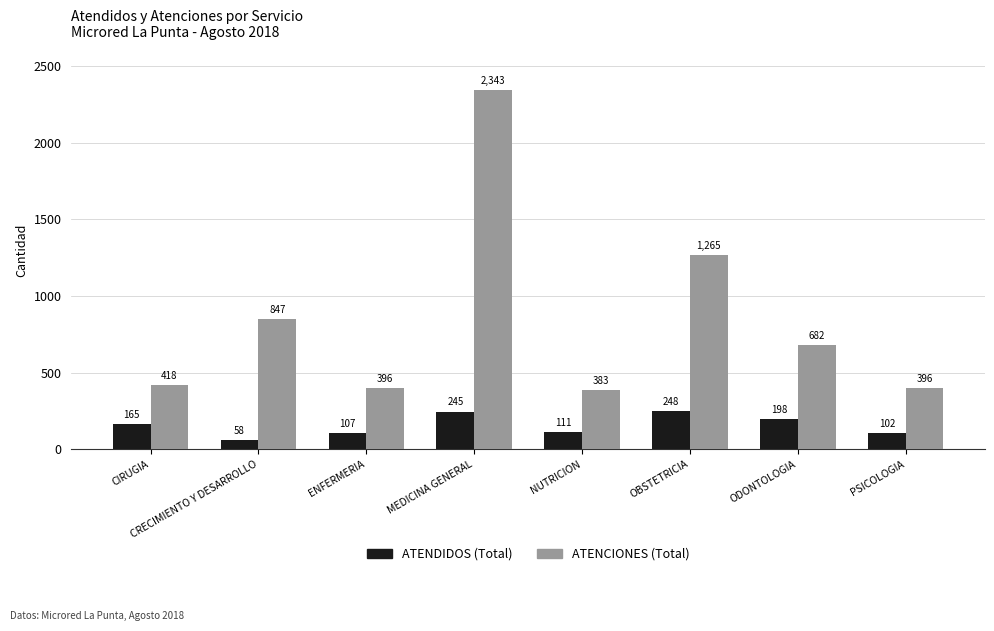

Which label corresponds to the smallest value in the chart?

CRECIMIENTO Y DESARROLLO